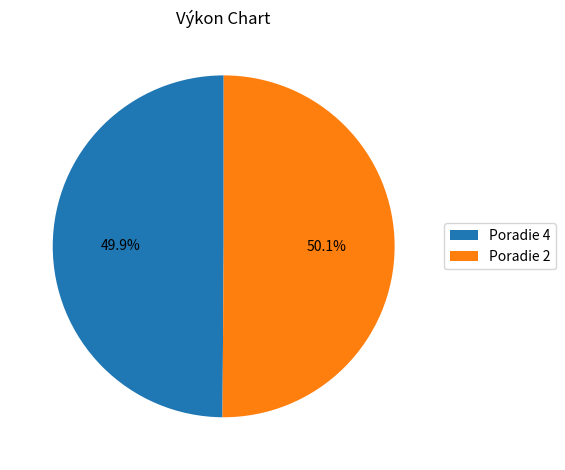

Does any single category account for the majority?

Yes